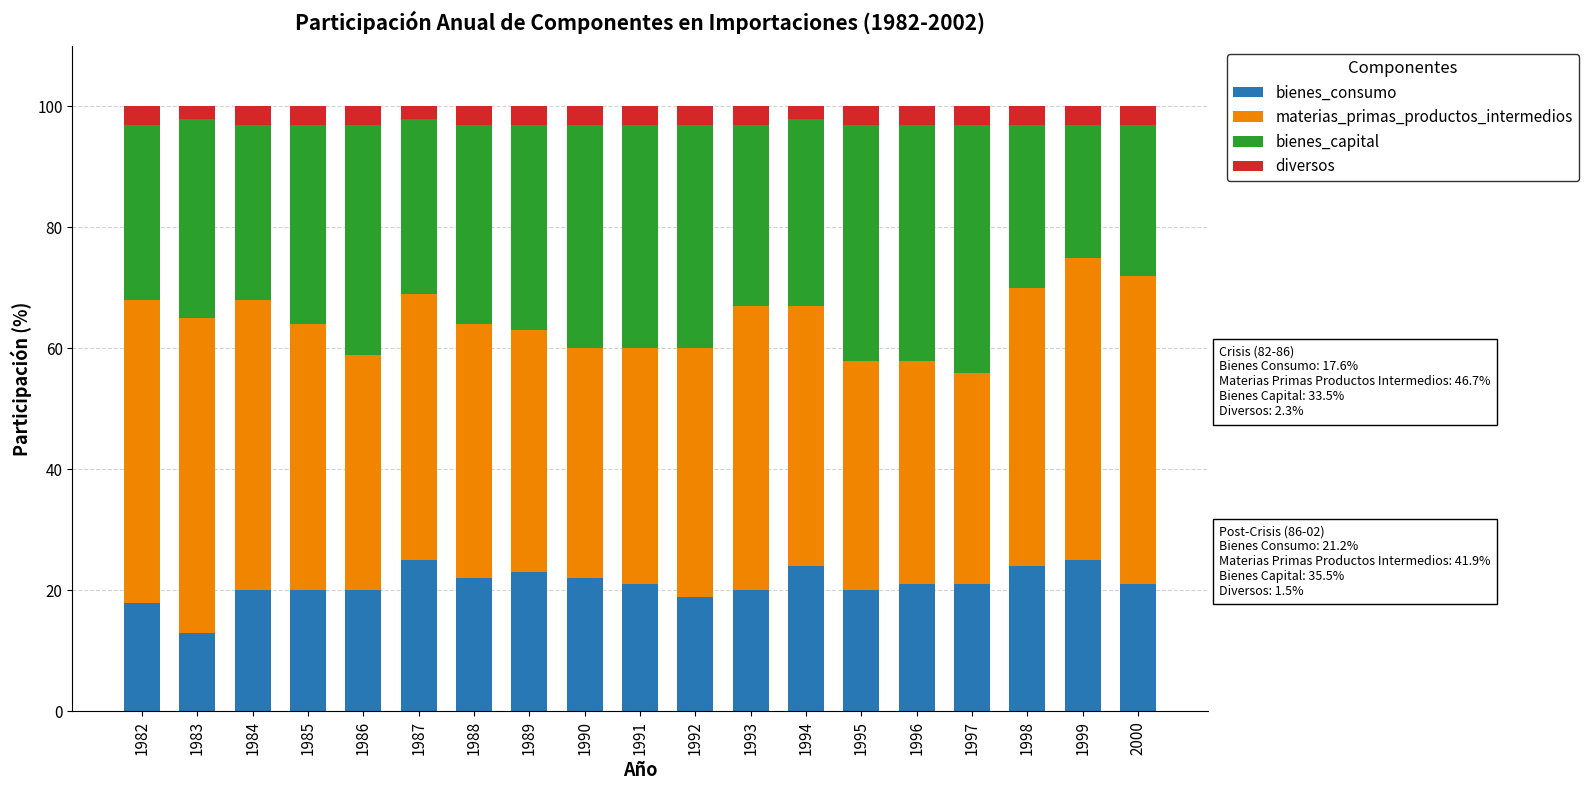

The value of bienes_consumo at 1993 is 11. True or false?

False